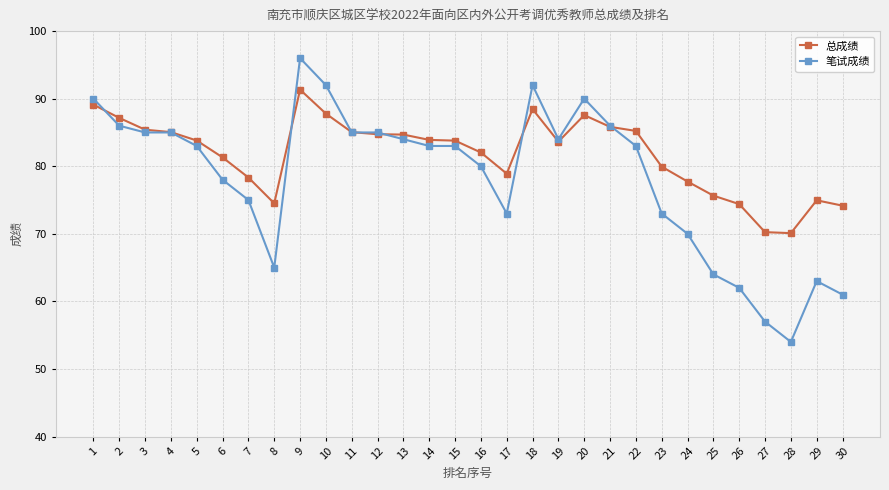

The 笔试成绩 series shows 20.0 at 12. True or false?

False